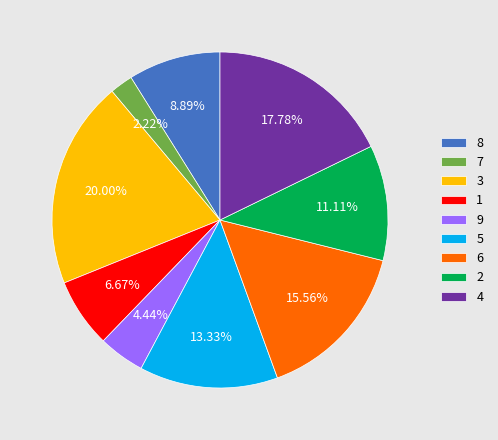

What is the ratio of the value at 8 to the value at 5?

0.7